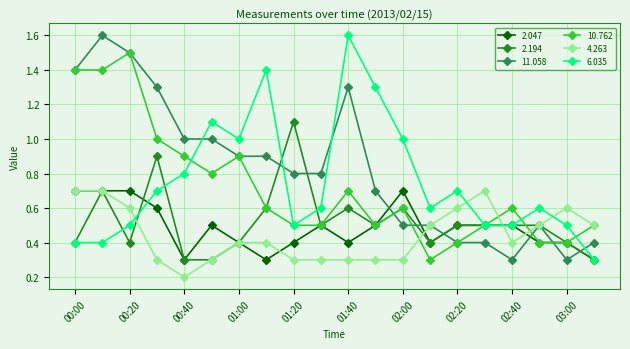

What is the minimum value for 10.762?

0.3